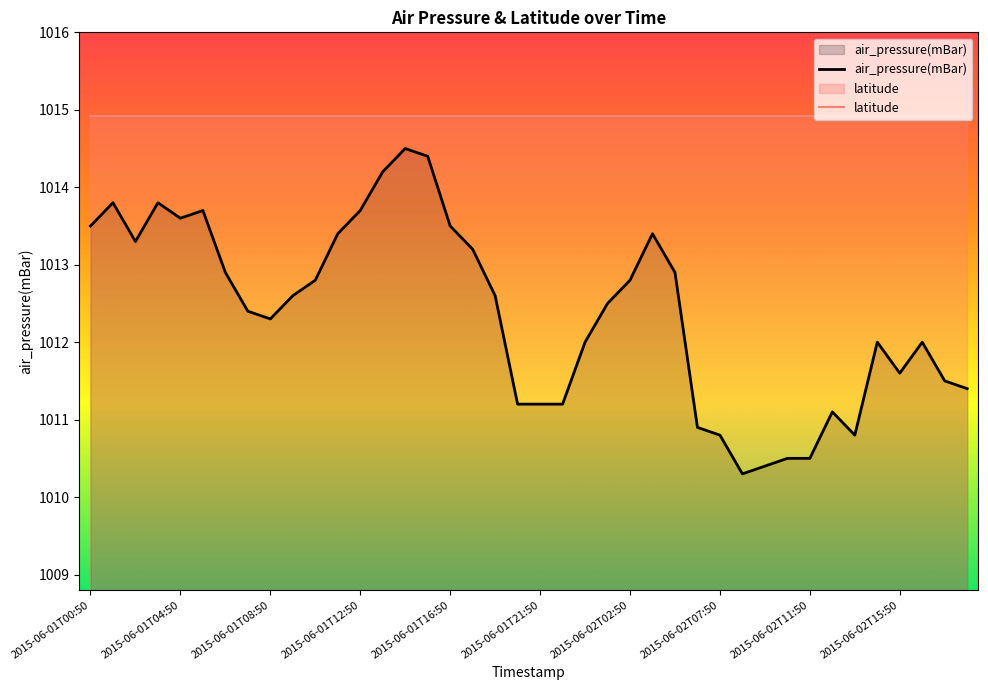

The value of latitude at 2015-06-01T00:50 is 1014.9. True or false?

True